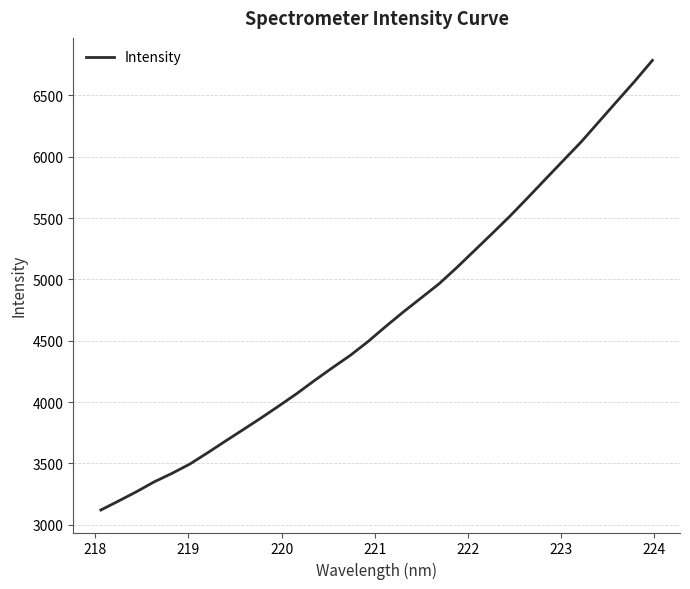

What is the greatest value displayed?

6785.7